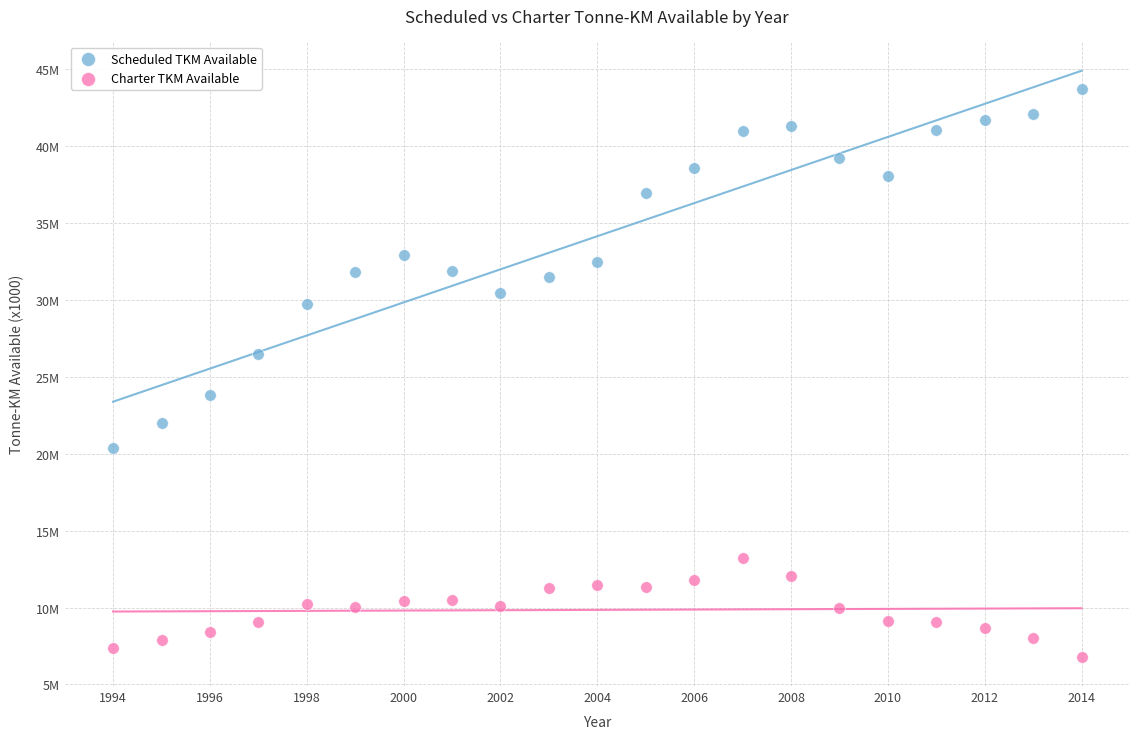

Which series contains the highest Y value?

Scheduled TKM Available